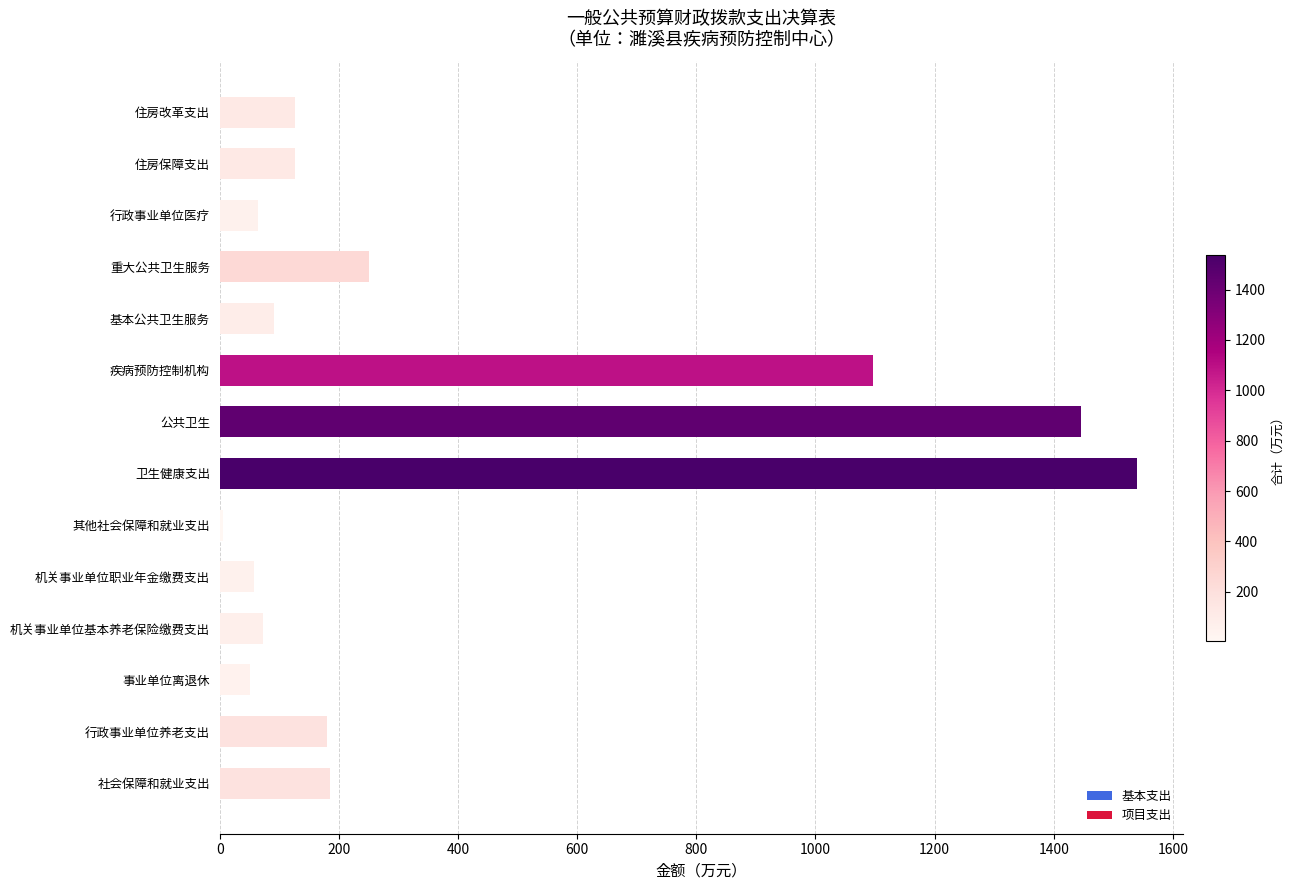

What is the greatest value displayed?

1539.5